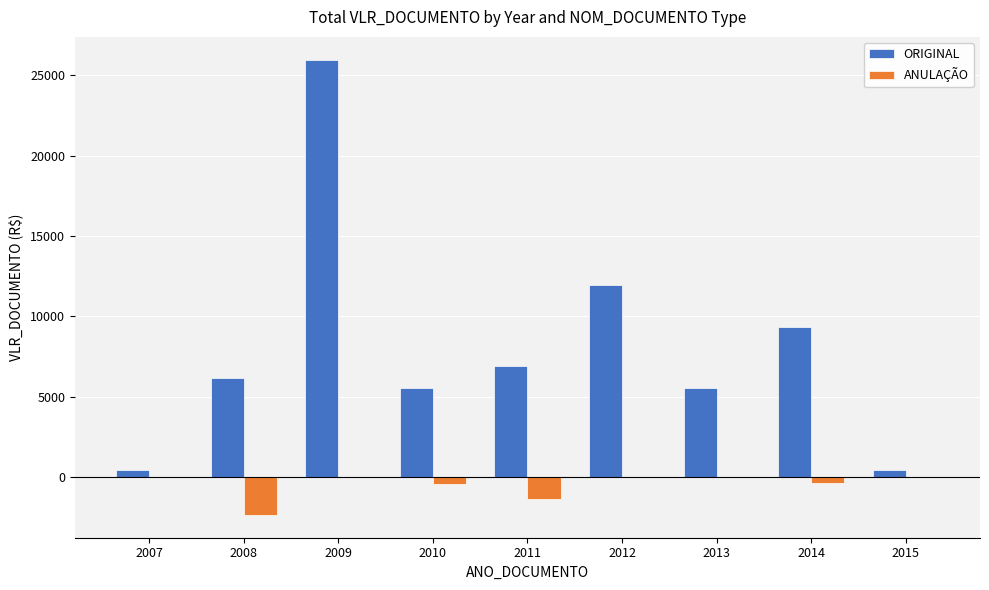

At which category is the sum across all series the highest?

2009